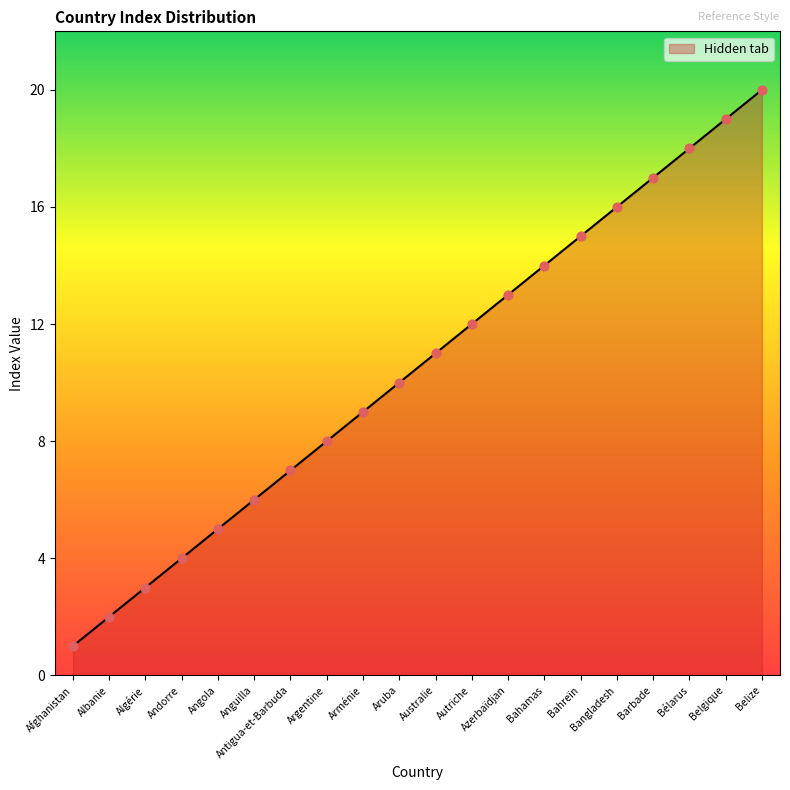

What is the ratio of the value at Albanie to the value at Barbade?

0.1